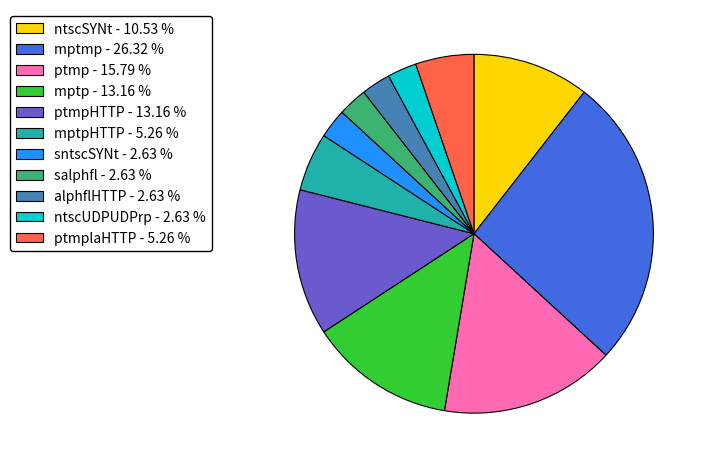

Is there a majority slice in this chart?

No